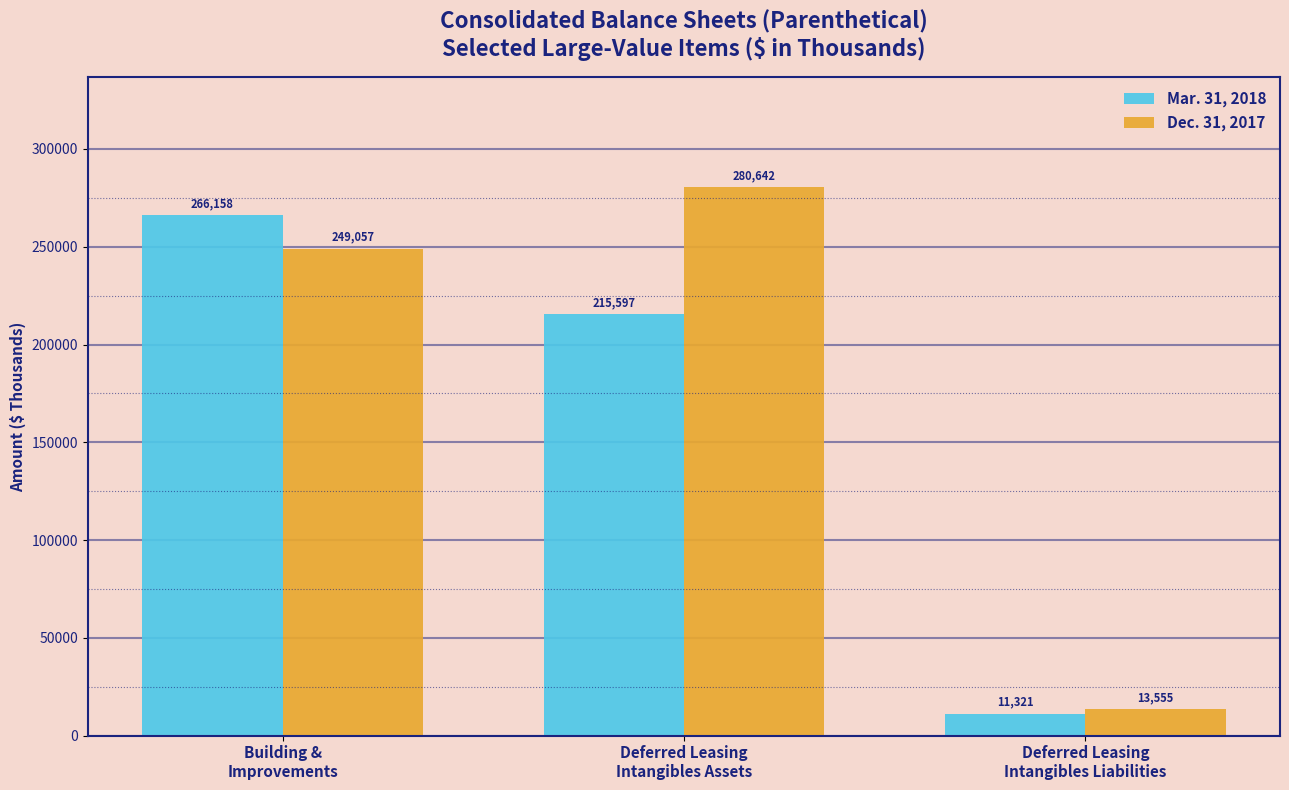

Is it true that Dec. 31, 2017 equals 23740 at Deferred Leasing
Intangibles Liabilities?

False